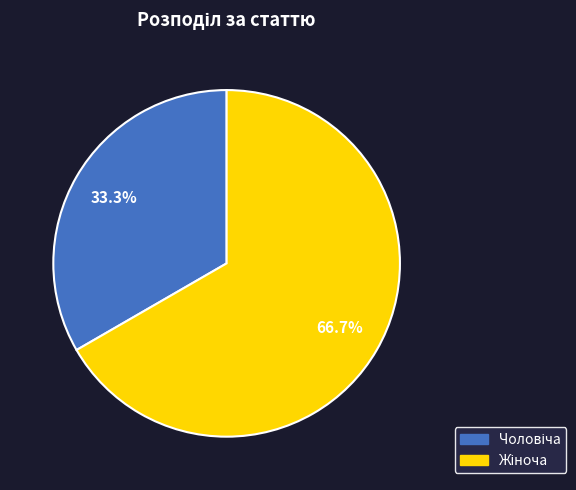

Is there any slice that represents more than half of the pie?

Yes